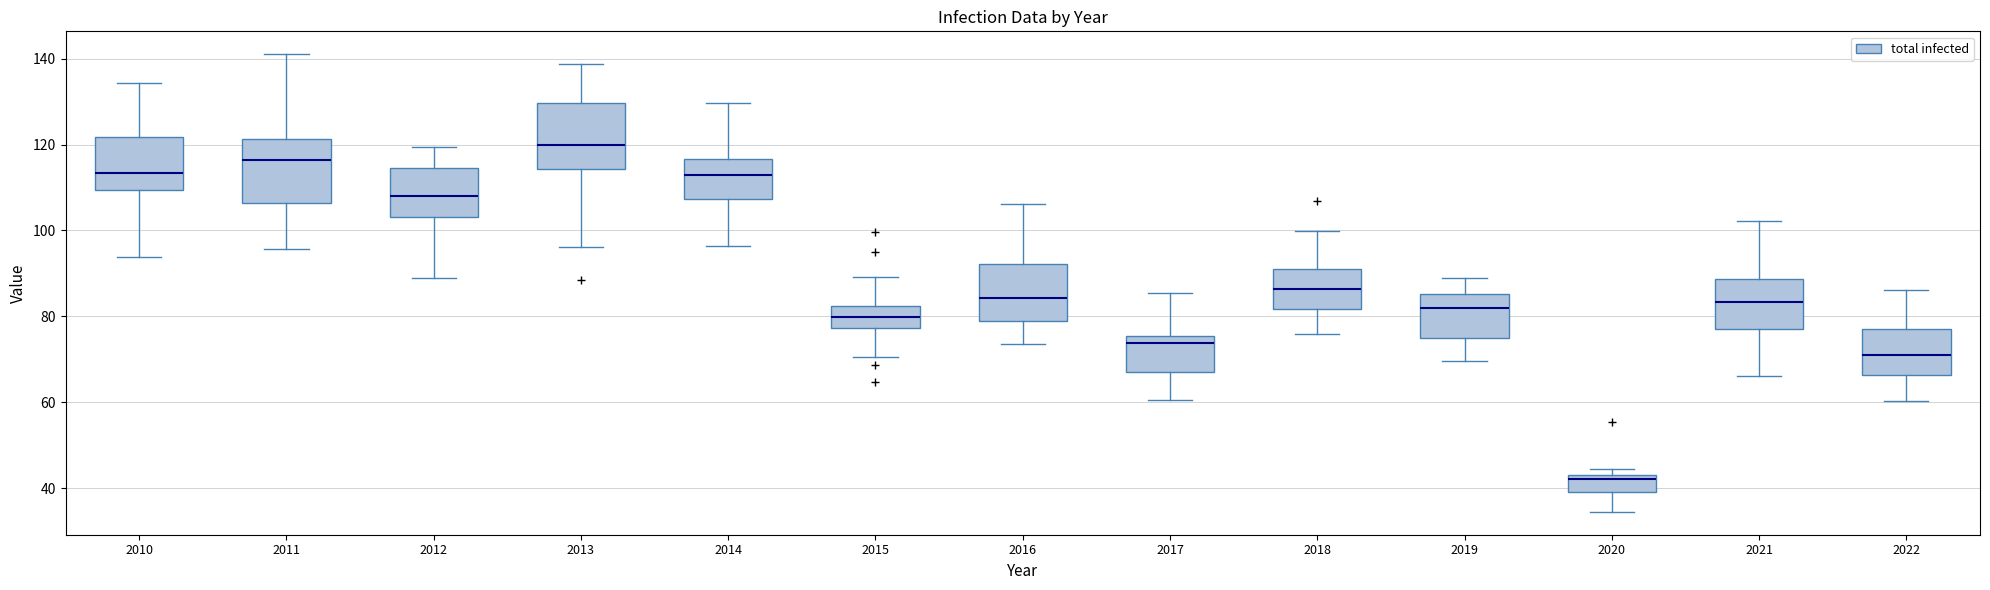

Where does the upper whisker of the box at x = 2018 end on the y-axis? The values are not printed on the chart, so give them approximately, as read against the axis.

100